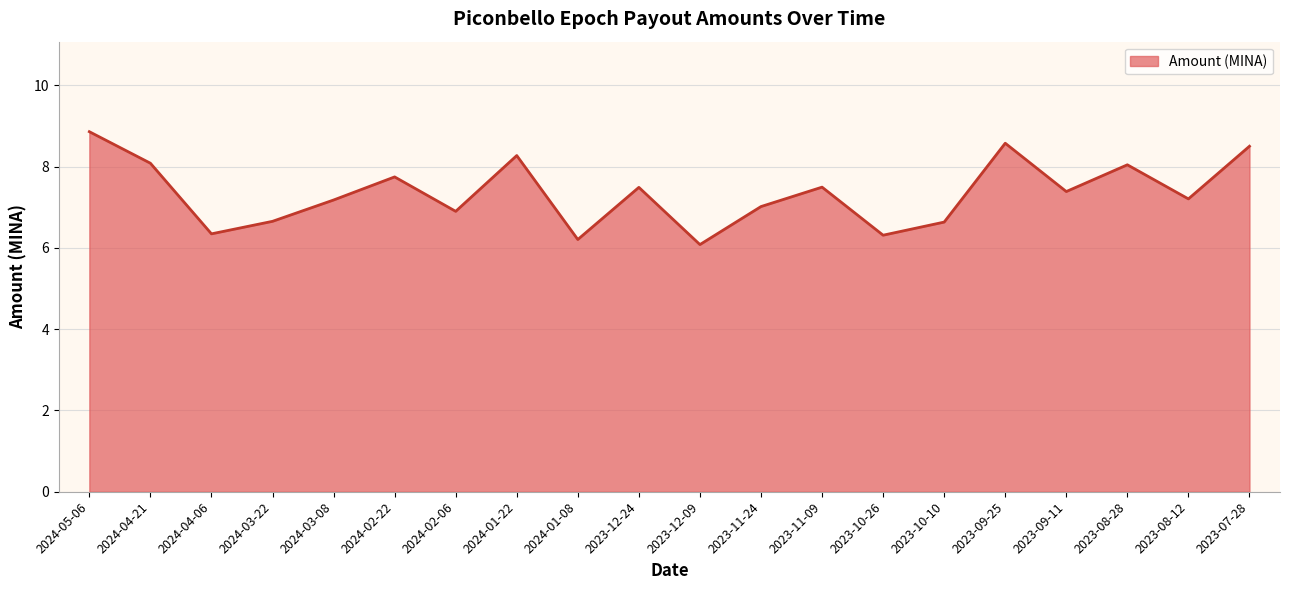

What is the label of the 9th point from the left?

2024-01-08